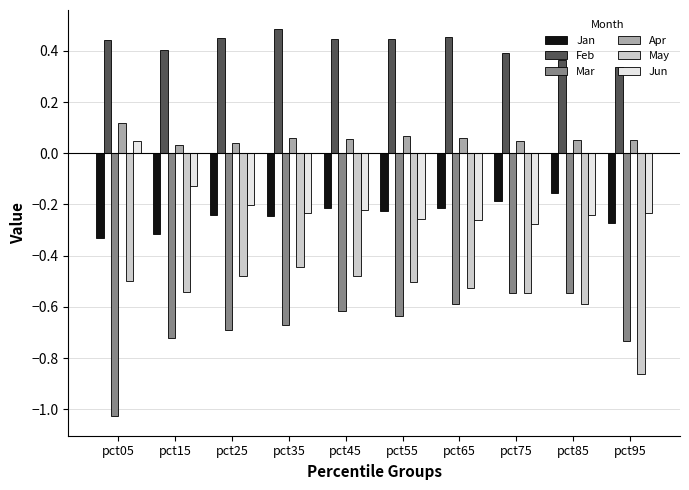

What is the sum of all May values?

-5.5